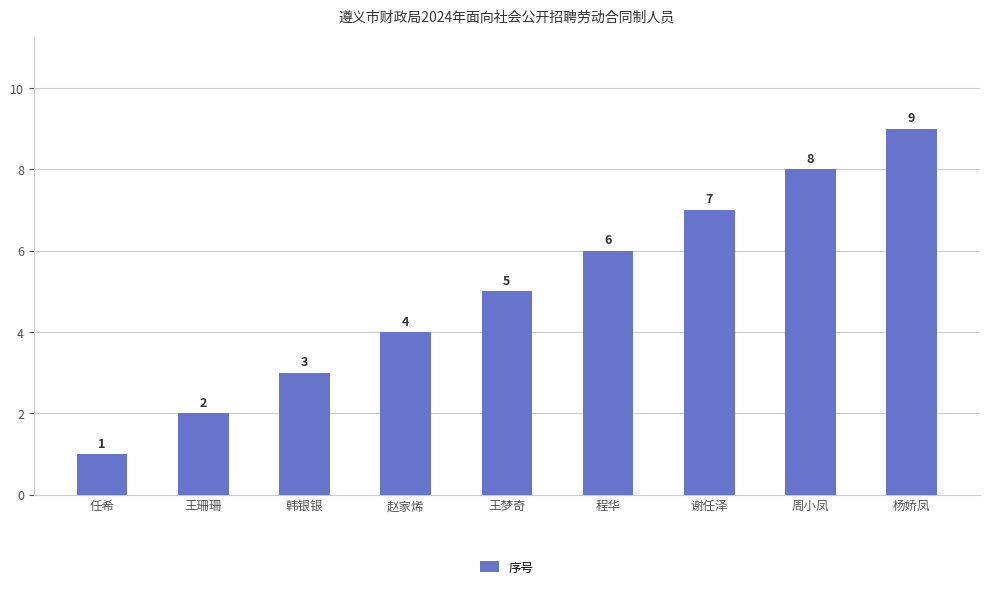

How many distinct data groups are displayed?

1